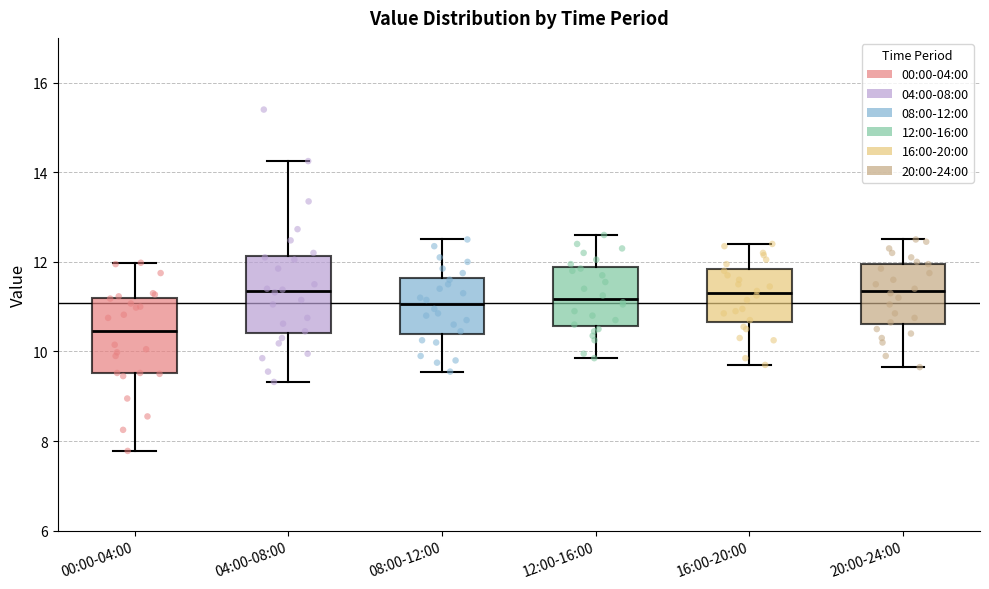

Reading left to right, transcribe this box plot: for each box, give where its median line is, the range the box spans, and where its two whiskers end, as read against the y-axis. The values are not printed on the chart, so give them approximately, as read against the axis.

00:00-04:00: median 10.4, box 9.6 to 11.2, whiskers 7.8 to 12.0
04:00-08:00: median 11.4, box 10.4 to 12.2, whiskers 9.4 to 14.2
08:00-12:00: median 11.0, box 10.4 to 11.6, whiskers 9.6 to 12.6
12:00-16:00: median 11.2, box 10.6 to 11.8, whiskers 9.8 to 12.6
16:00-20:00: median 11.4, box 10.6 to 11.8, whiskers 9.8 to 12.4
20:00-24:00: median 11.4, box 10.6 to 12.0, whiskers 9.6 to 12.6